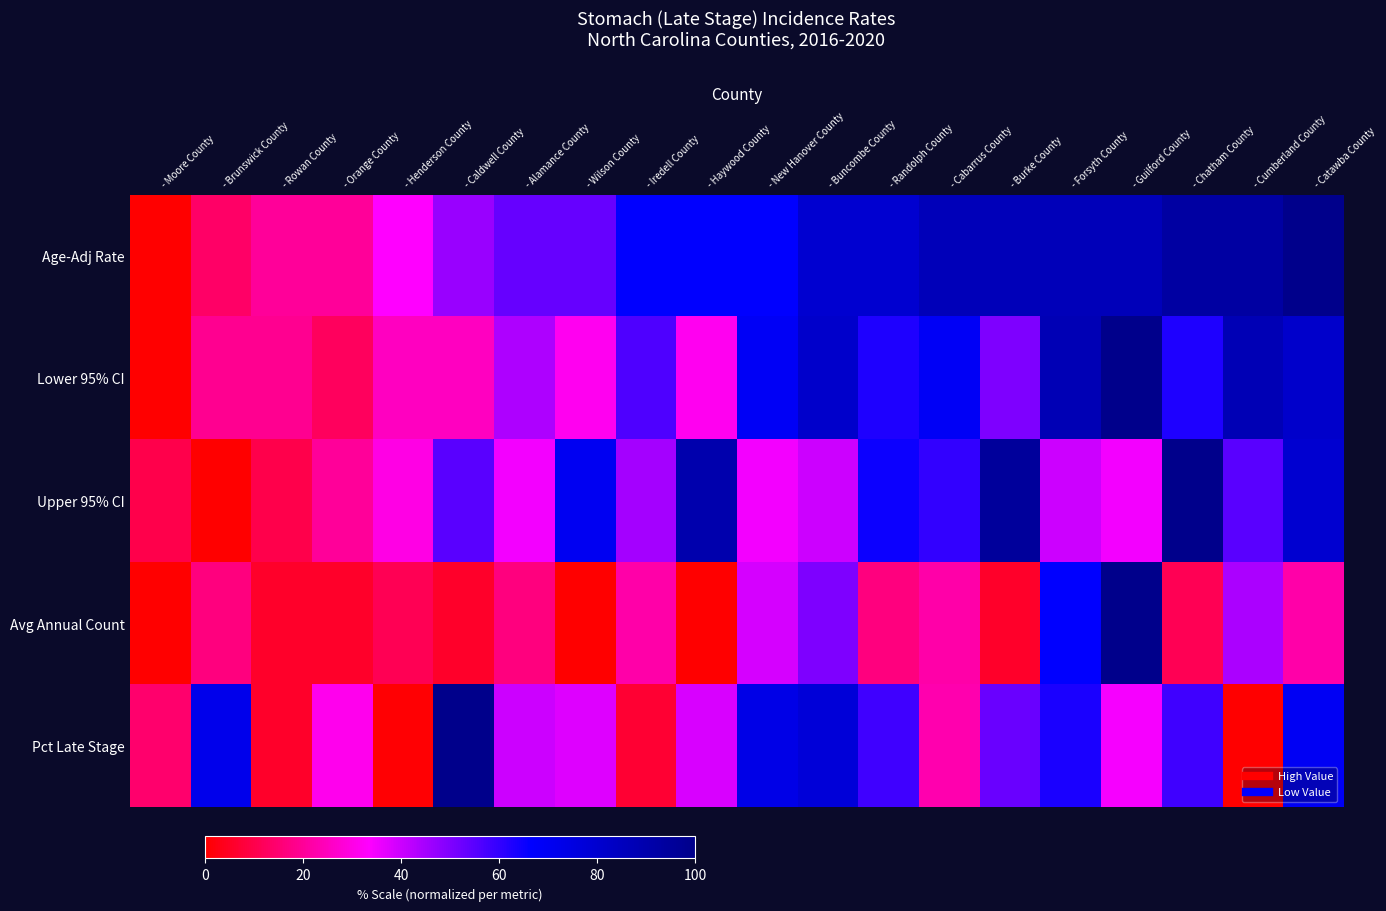

How many categories are shown in the chart?

20